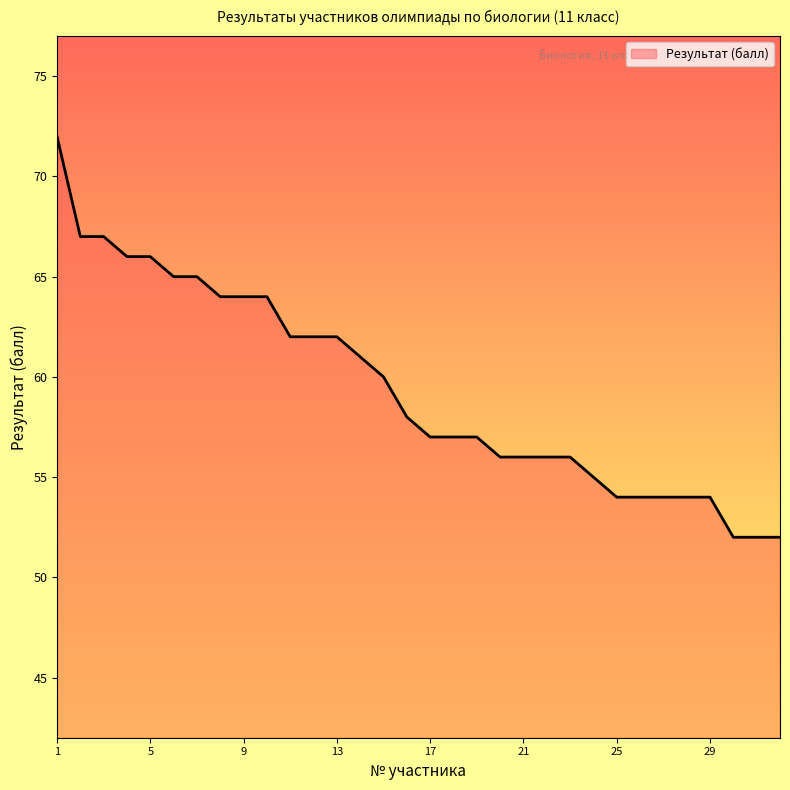

What is the difference between the maximum and minimum values?

20